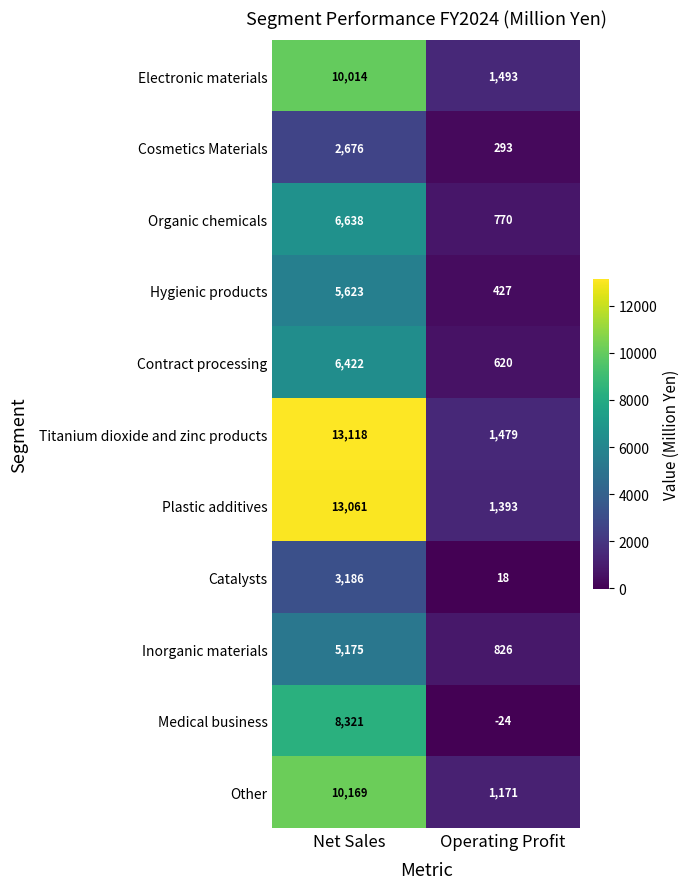

List the labels in order of Medical business value, largest first.

Net Sales, Operating Profit